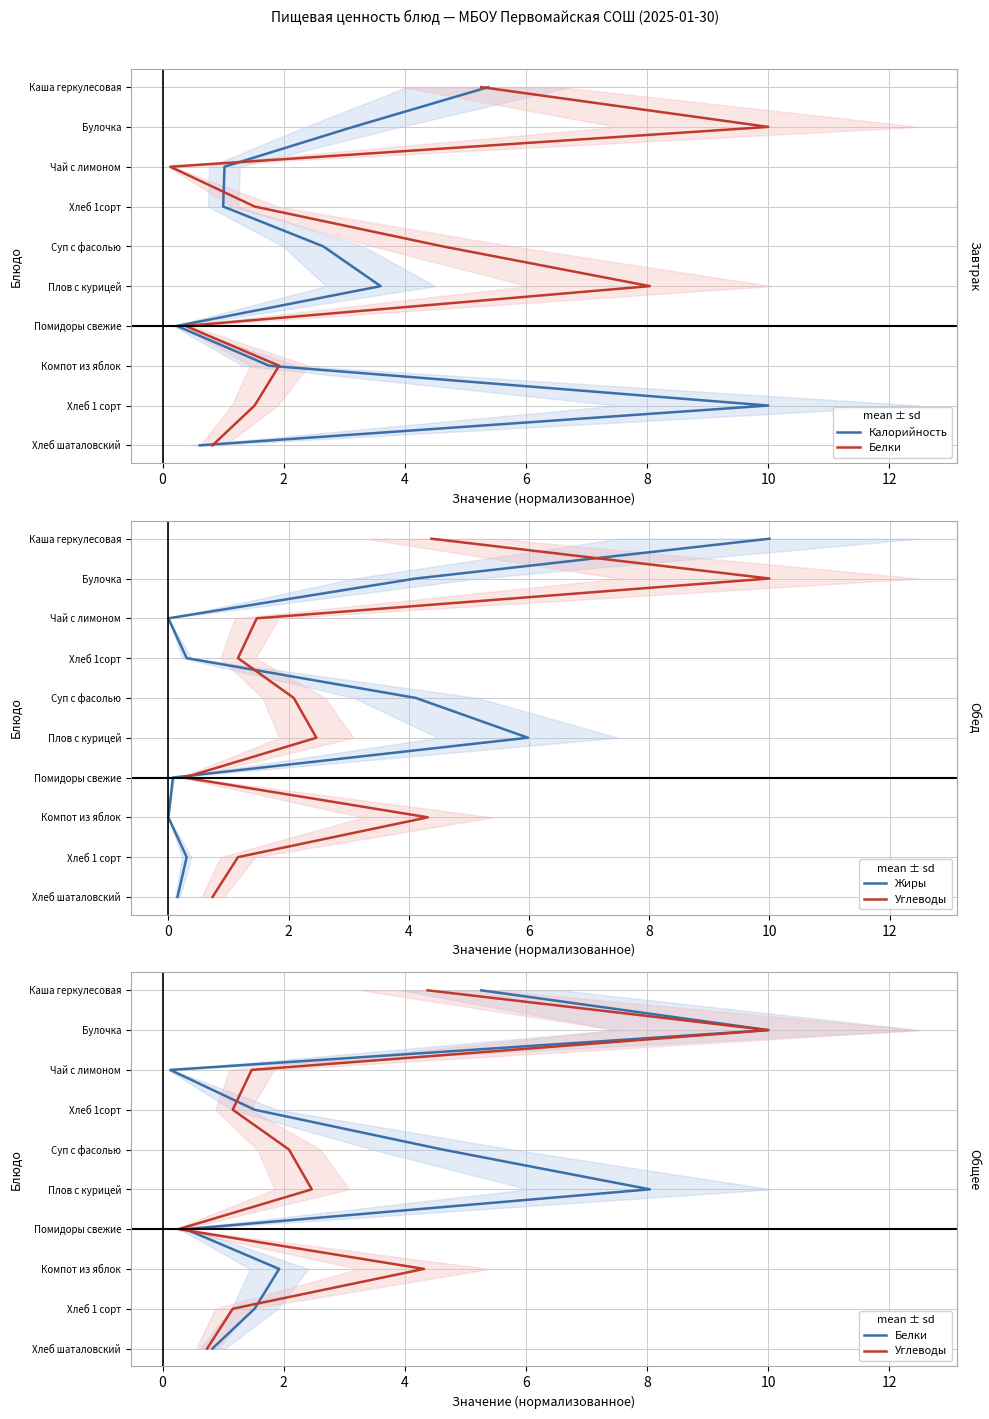

True or false: Калорийность and Жиры cross at least once.

False